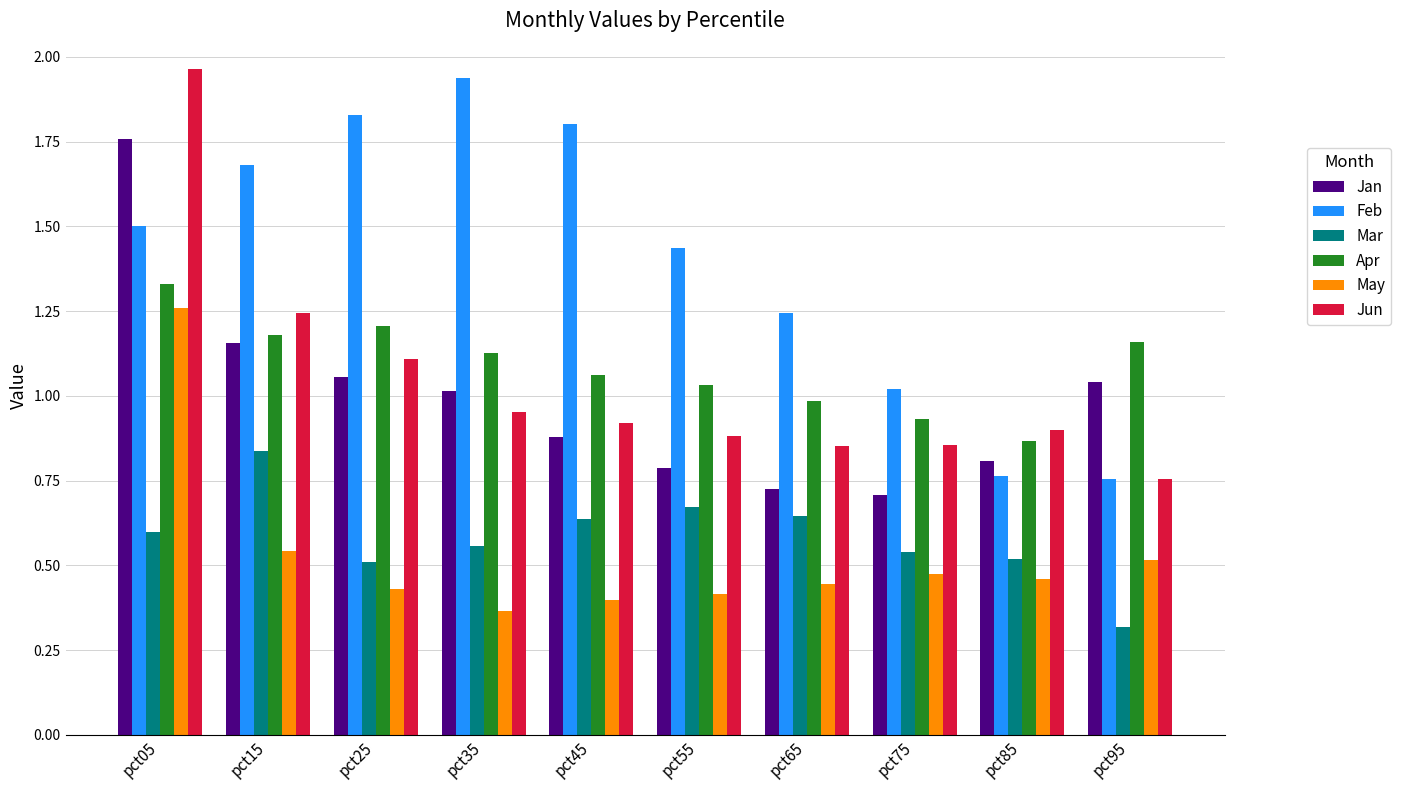

Are the bars grouped side by side (vs. stacked)?

Yes